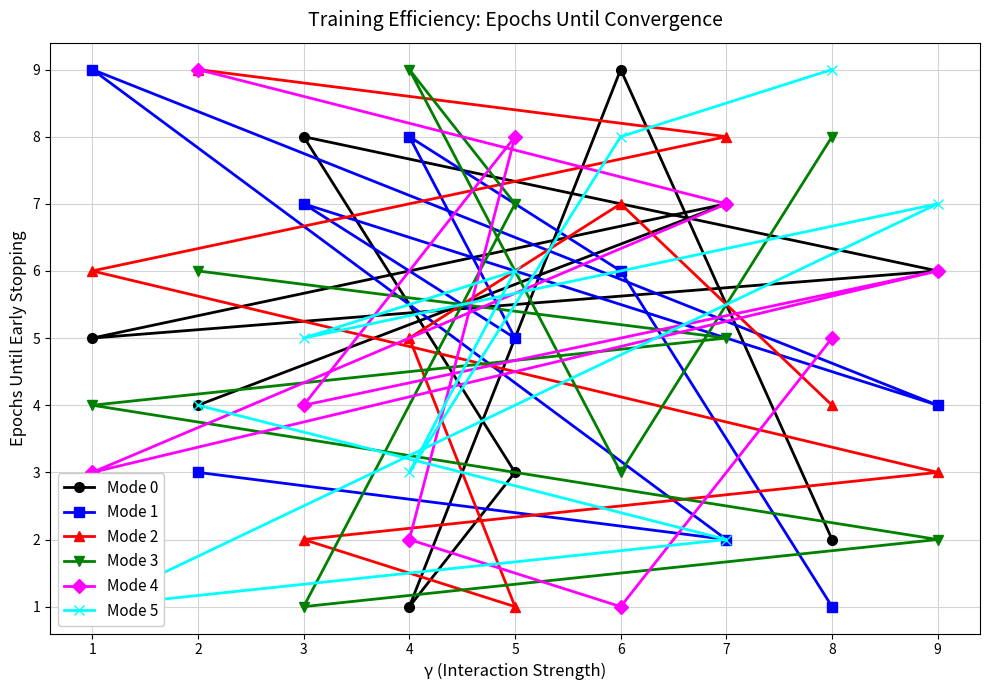

The Mode 0 series shows 4 at 7. True or false?

False